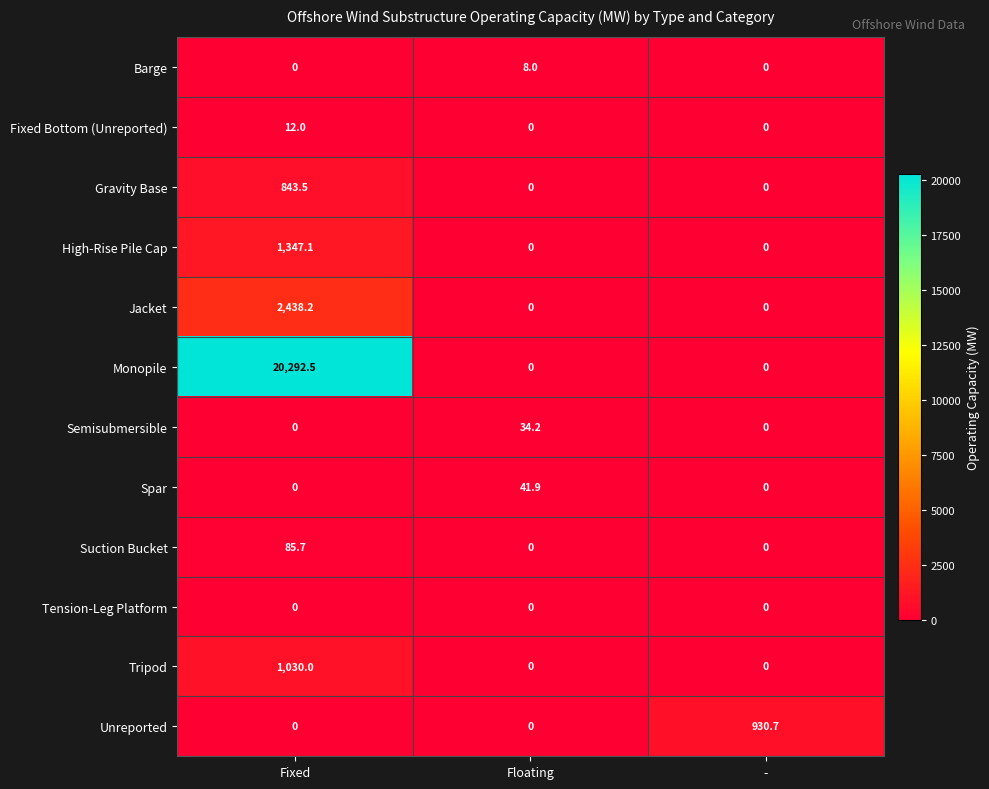

At how many categories does at least one series exceed 9235?

1